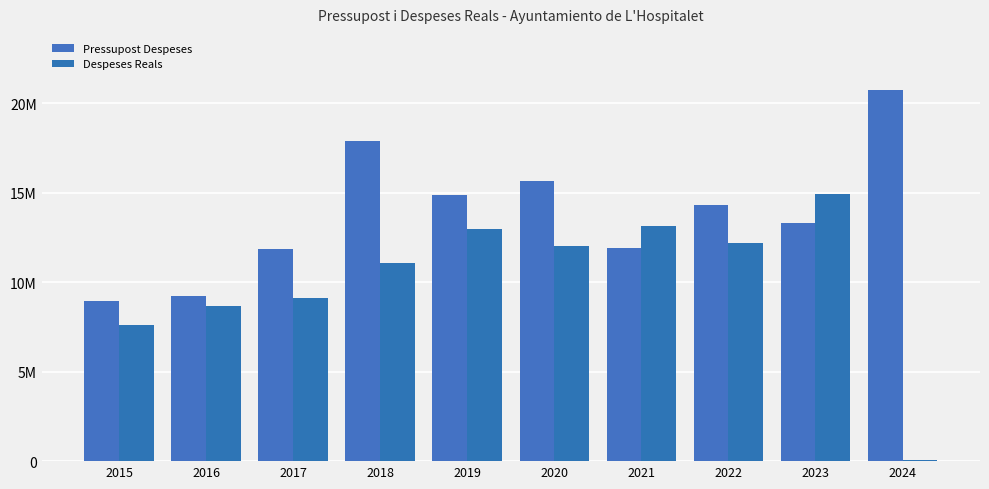

Where is Pressupost Despeses nearest to the value 14861220?

2019